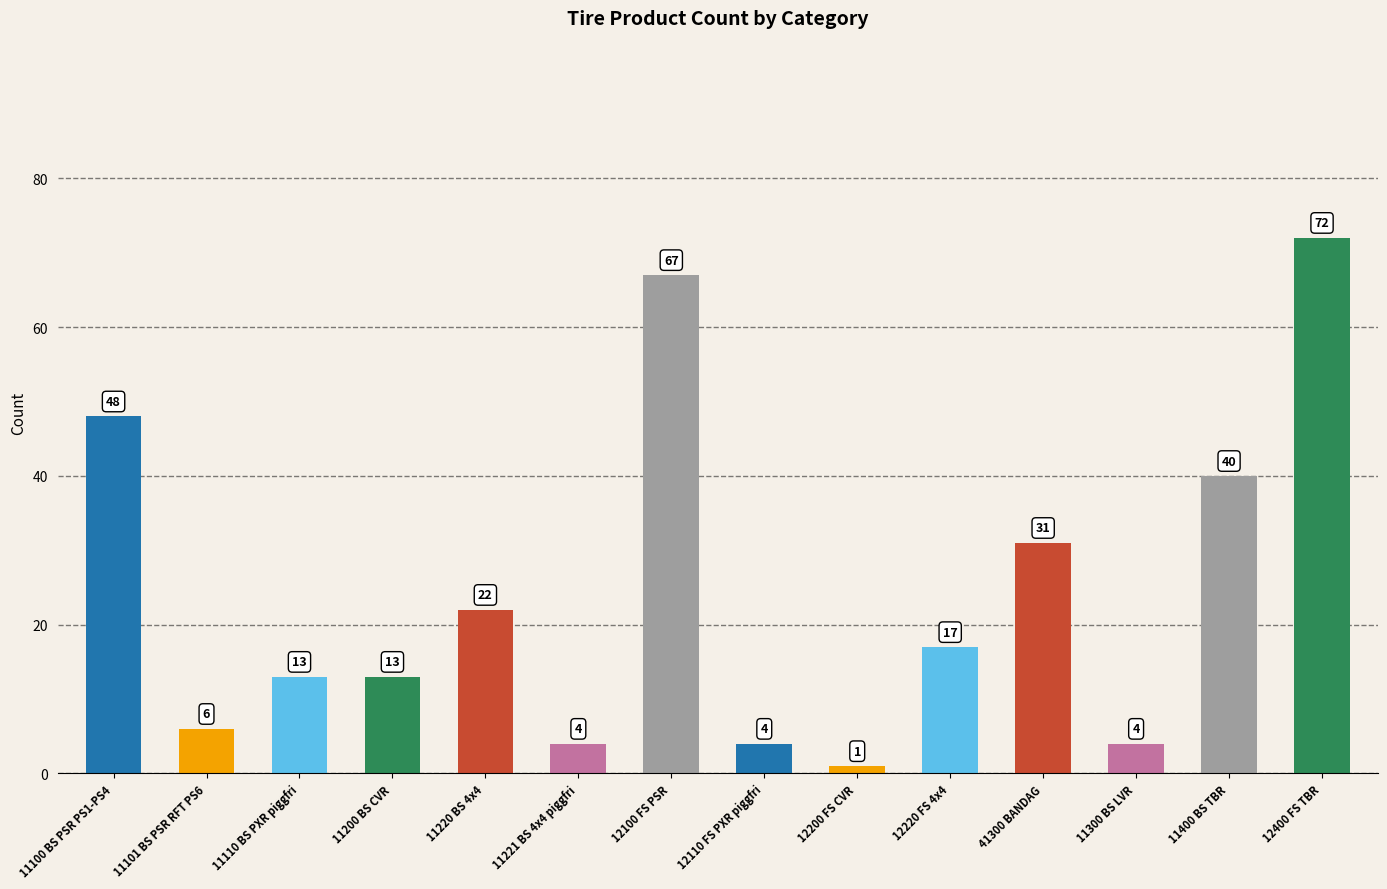

Is it true that the value at 11100 BS PSR PS1-PS4 is 48?

True